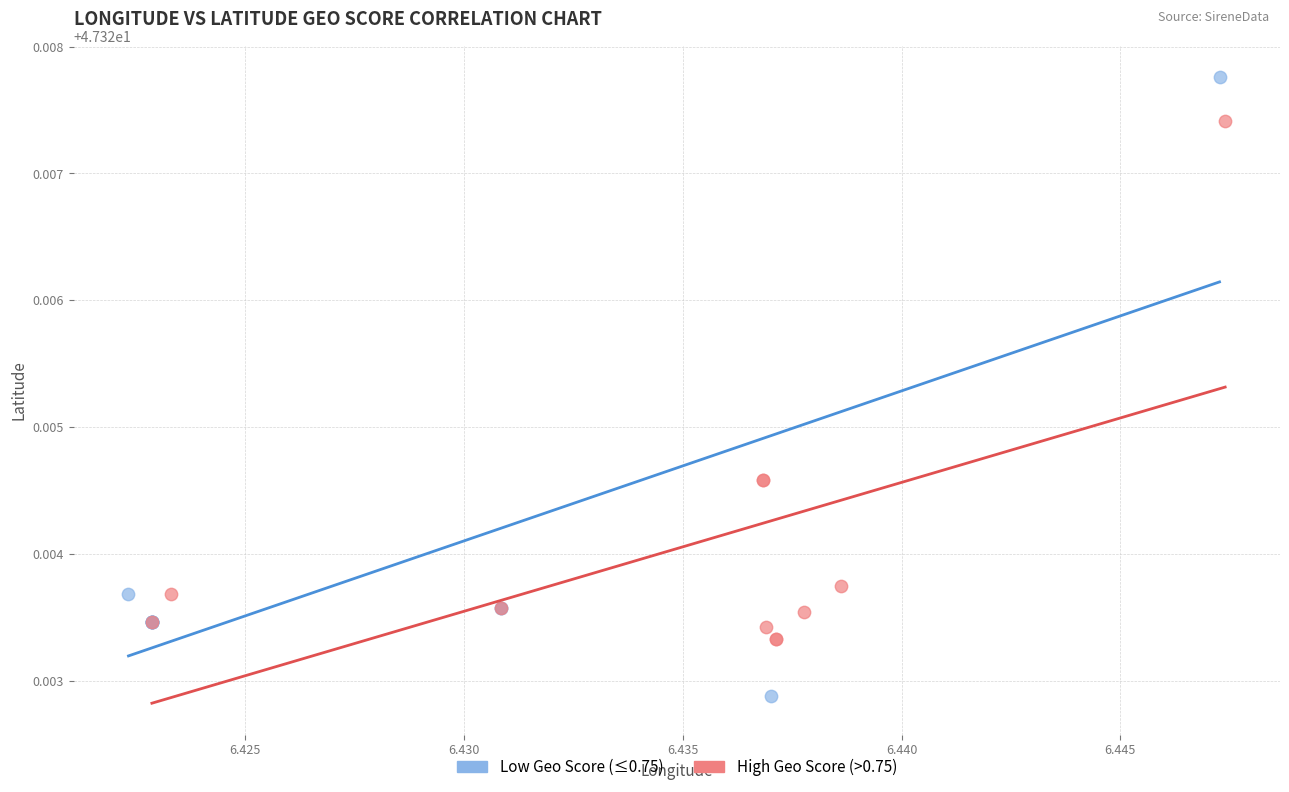

What are all the series names shown in the legend?

Low Geo Score (≤0.75), High Geo Score (>0.75)